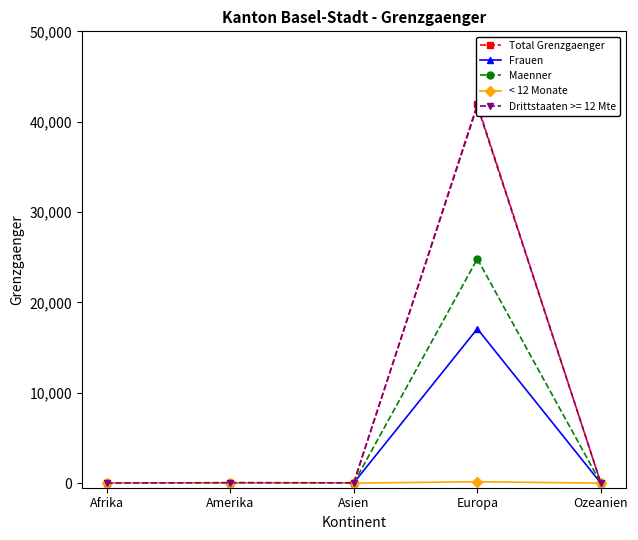

Does the chart display data point markers on the line(s)?

Yes